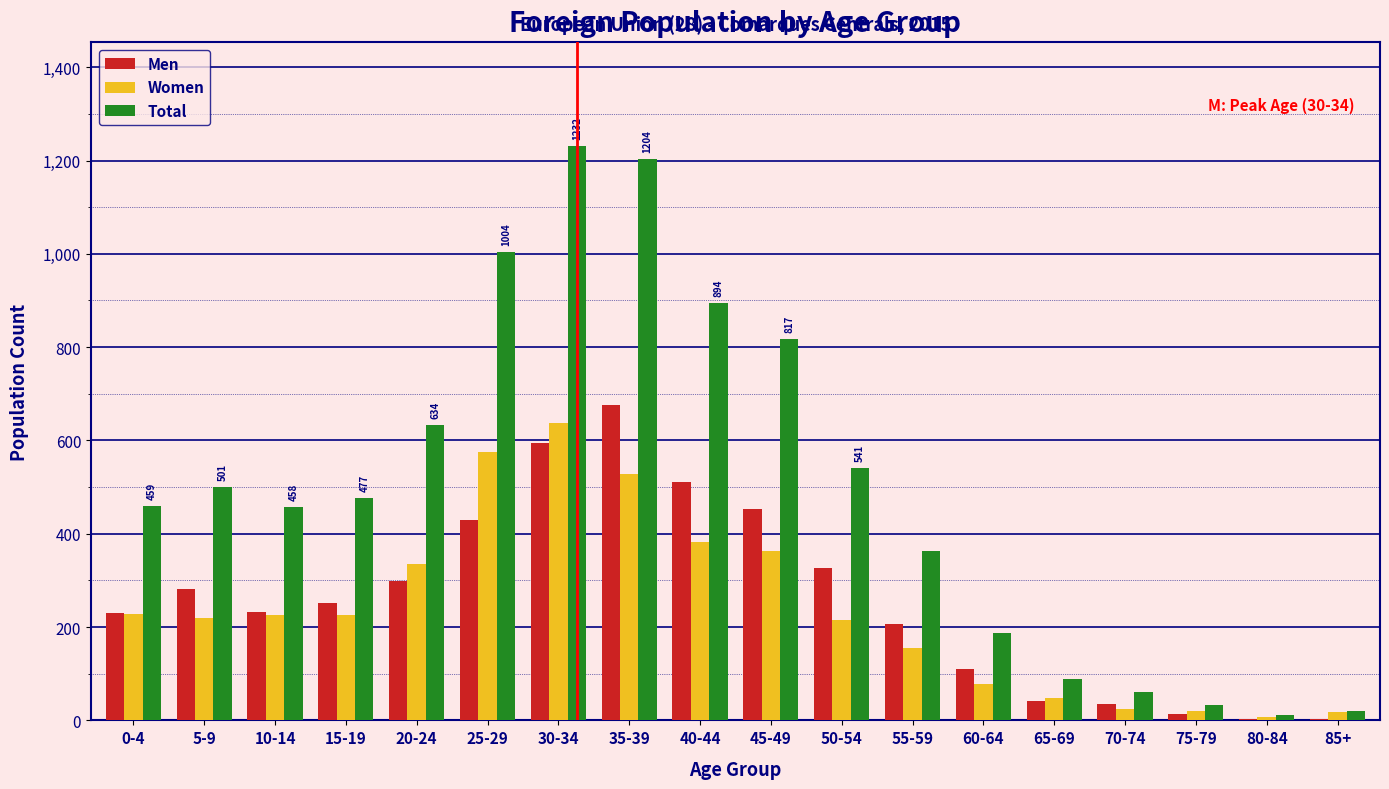

The Women series shows 131 at 60-64. True or false?

False